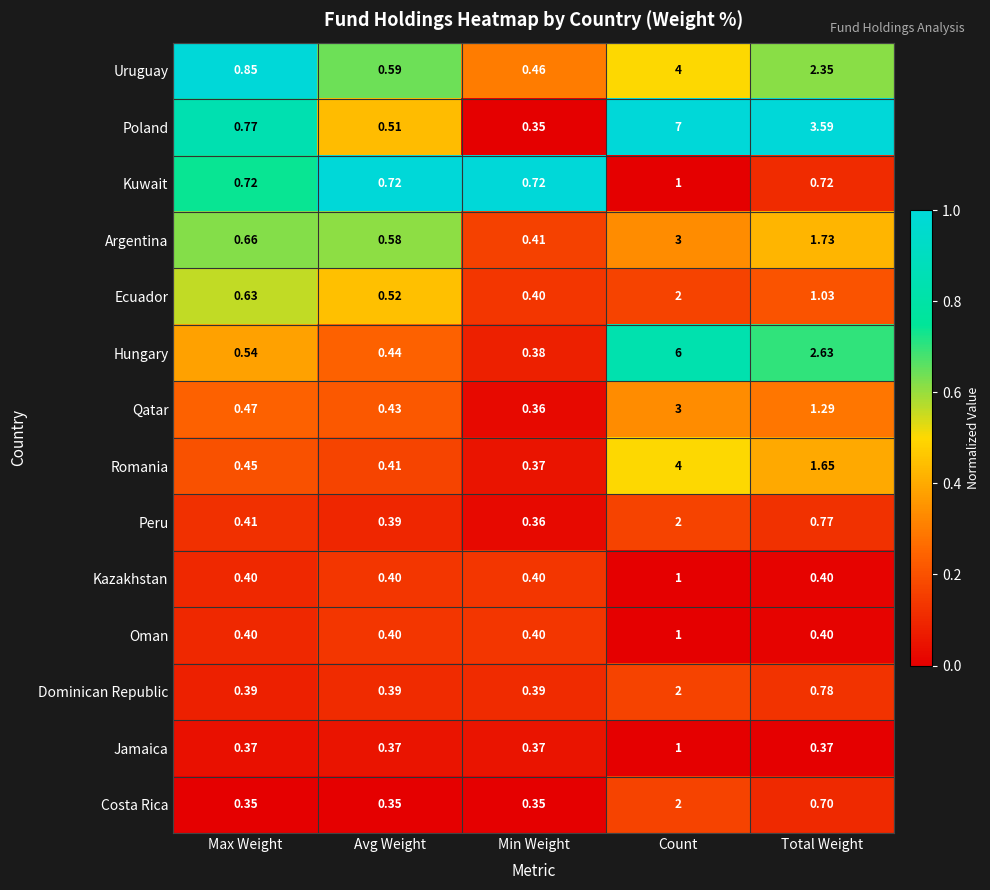

Which category has the highest value across all series?

Count